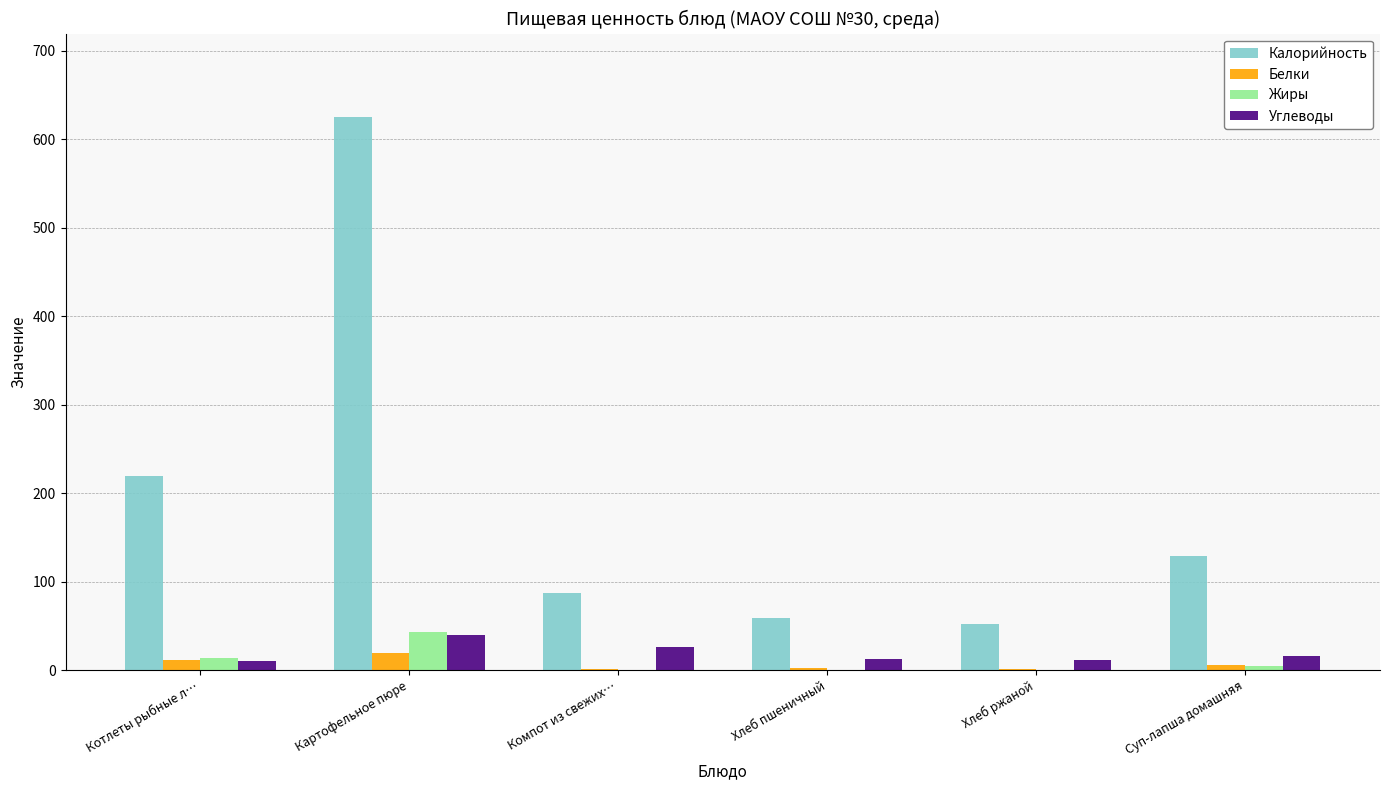

What is the greatest value displayed?

625.6